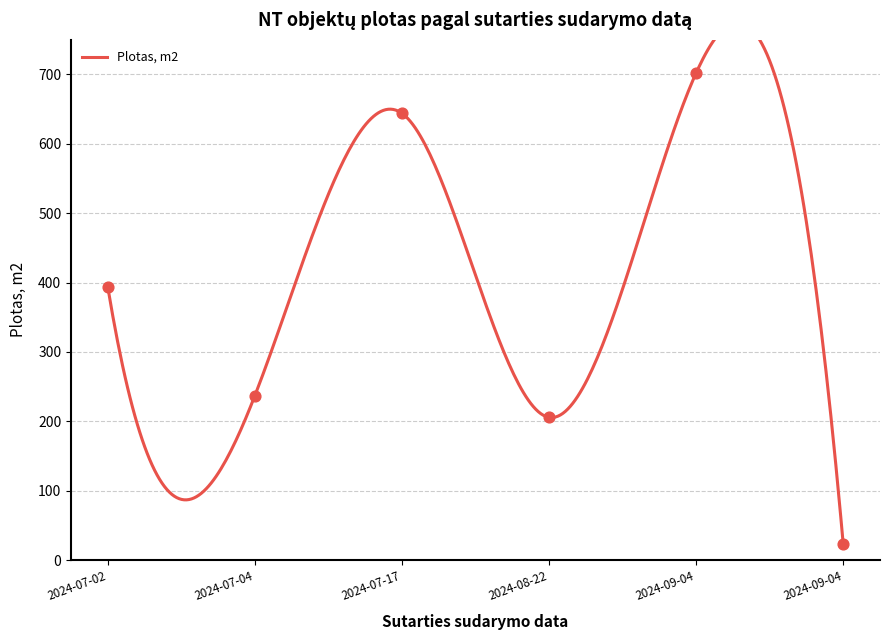

What is the ratio of the value at 2024-08-22 to the value at 2024-09-04?

9.0